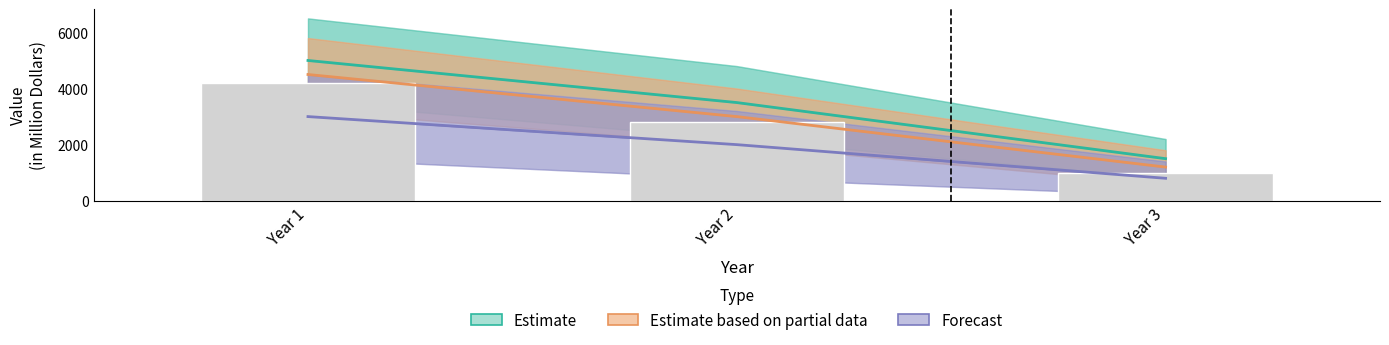

Where does the Estimate based on partial data series first go above 3000?

Year 1